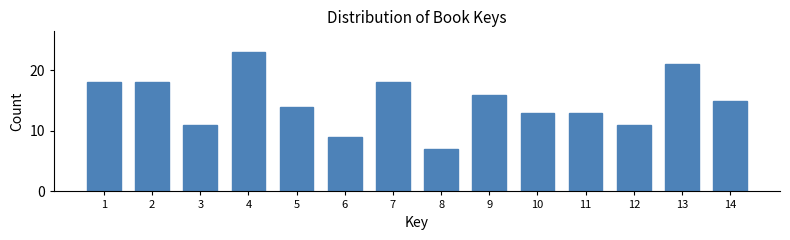

Reading left to right, list all the values displayed in this chart.

18	18	11	23	14	9	18	7	16	13	13	11	21	15